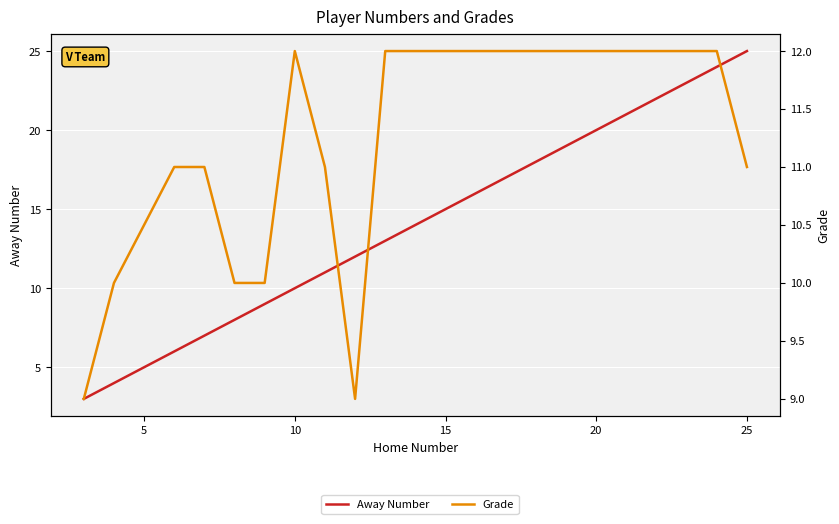

Is it true that Grade equals 2 at 0?

False